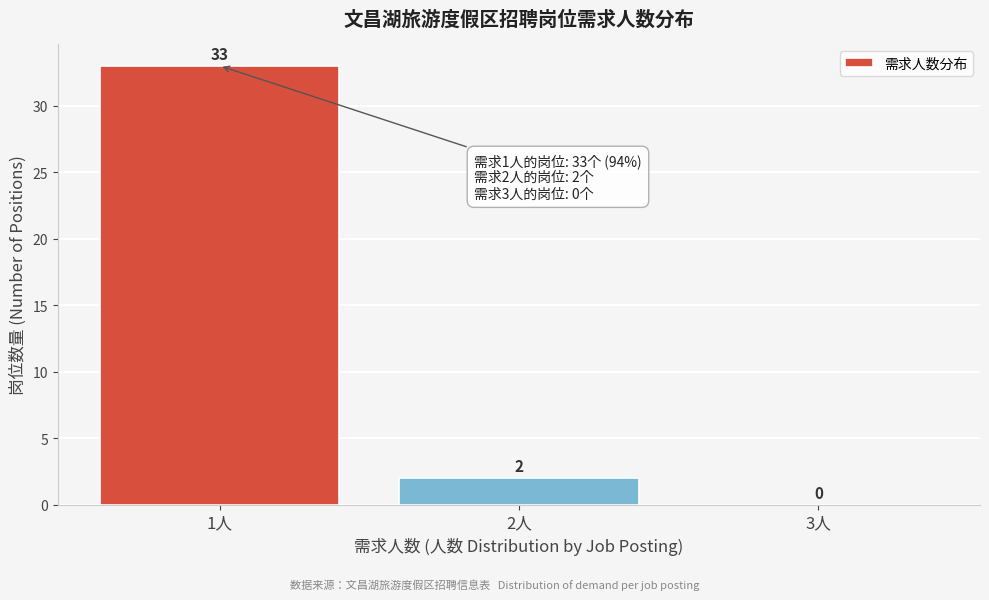

Reading left to right, transcribe this chart: for each bar, give the range it covers on the x-axis and its height.

0.5 to 1.5: 33
1.5 to 2.5: 2
2.5 to 3.5: 0